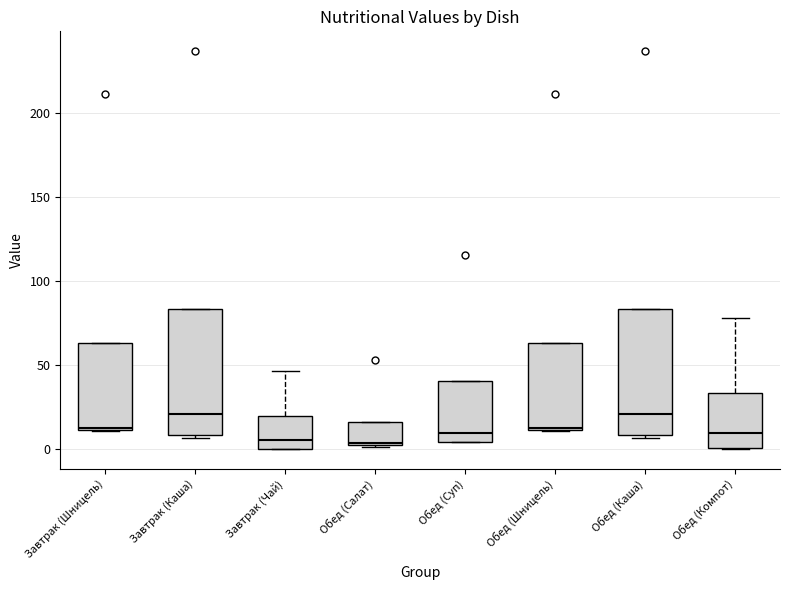

Where does the median line of the box for Обед (Каша) sit on the y-axis? The values are not printed on the chart, so give them approximately, as read against the axis.

20